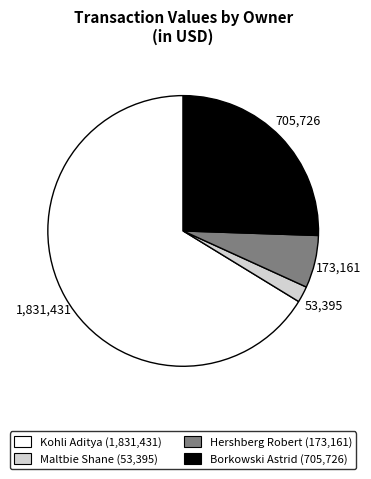

Which slice is the smallest?

Maltbie Shane (53,395)